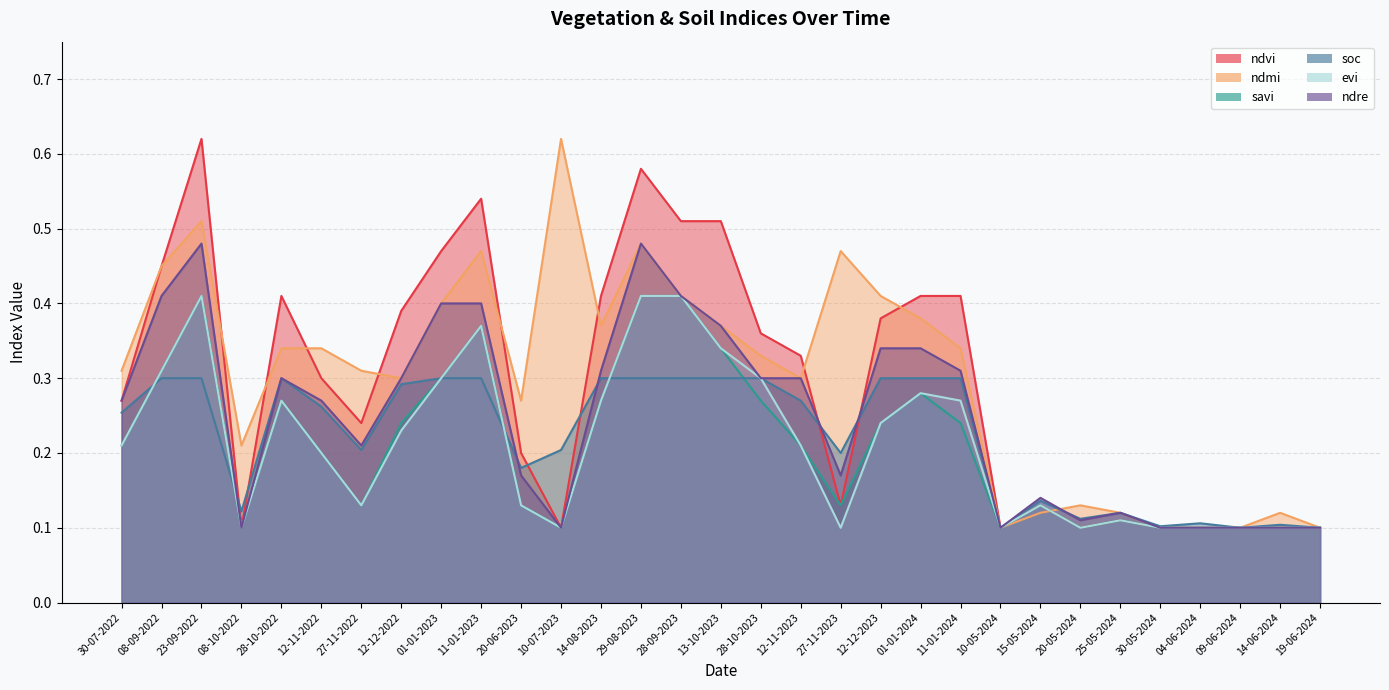

True or false: ndmi has more than 1 interior local peaks.

True